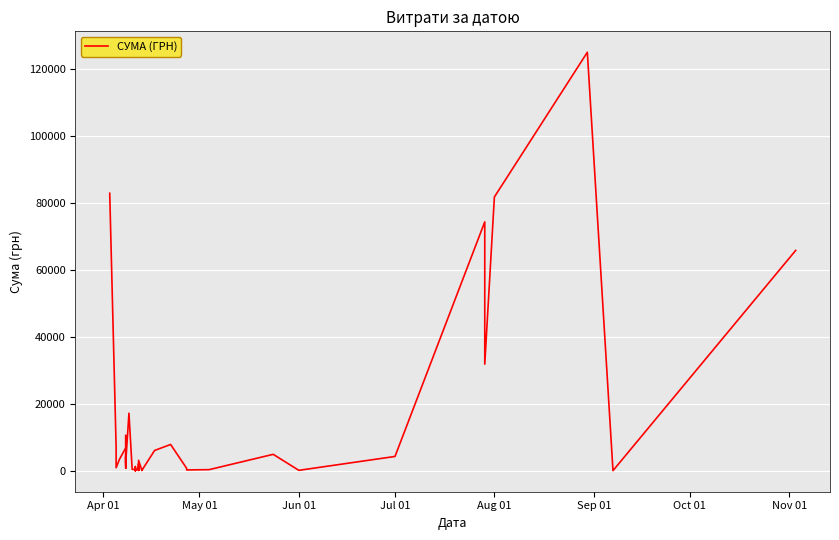

How many data points are less than 2493?

20